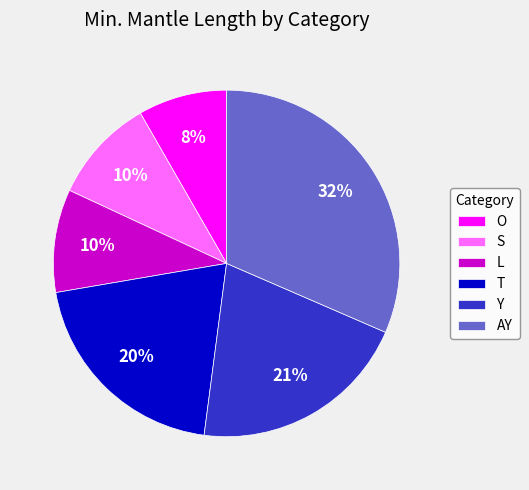

To the nearest percent, what is the average slice percentage?

17%